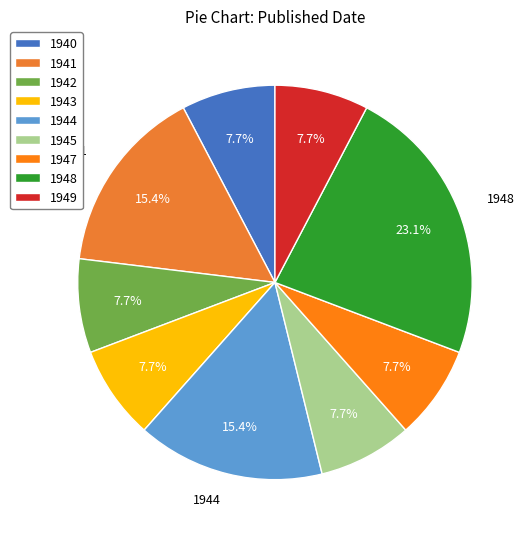

What percentage is the 1943 slice, to the nearest percent?

8%